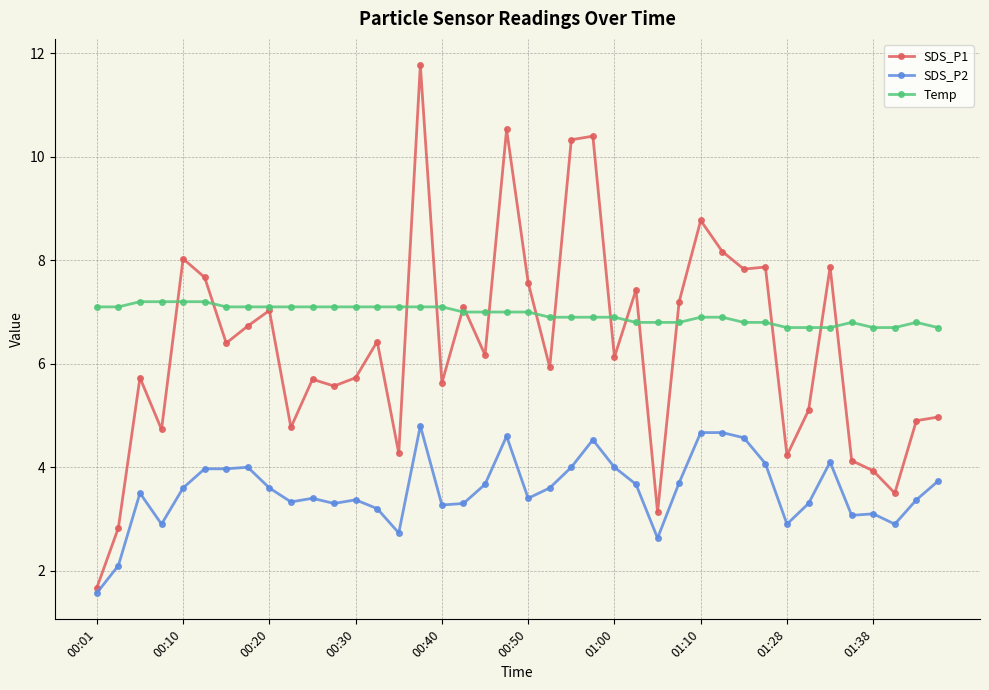

What are all the series names shown in the legend?

SDS_P1, SDS_P2, Temp